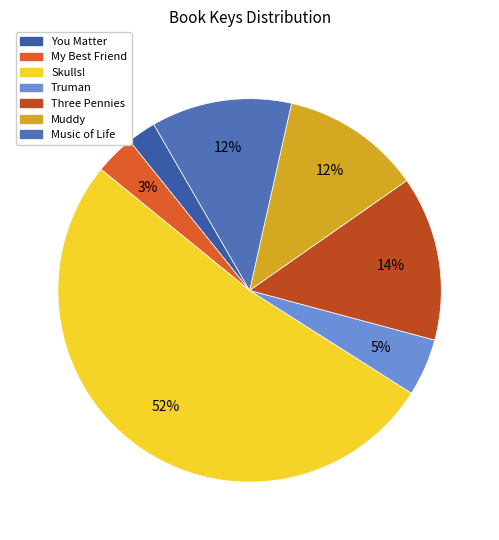

Which category has the biggest portion of the pie?

Skulls!